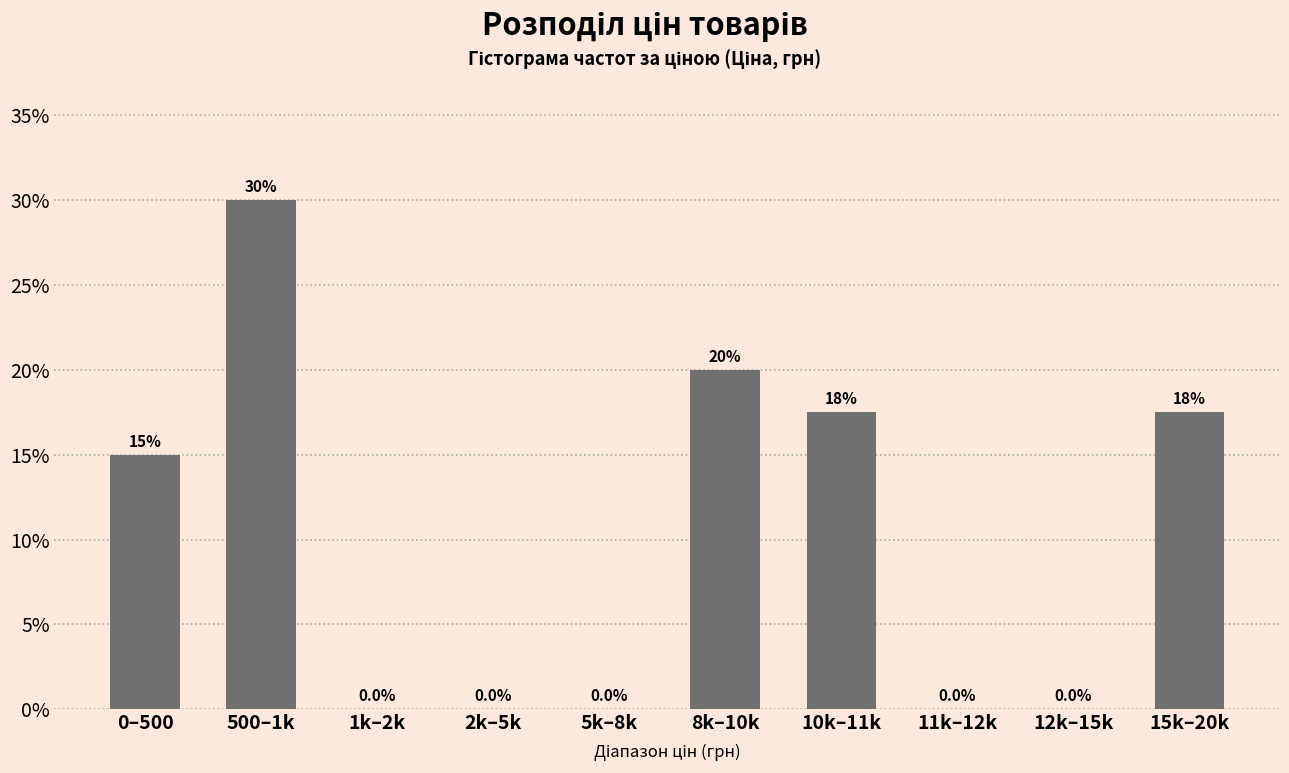

Reading left to right, what are all the values shown in this chart?

0–500=15.0	500–1k=30.0	1k–2k=0.0	2k–5k=0.0	5k–8k=0.0	8k–10k=20.0	10k–11k=17.5	11k–12k=0.0	12k–15k=0.0	15k–20k=17.5